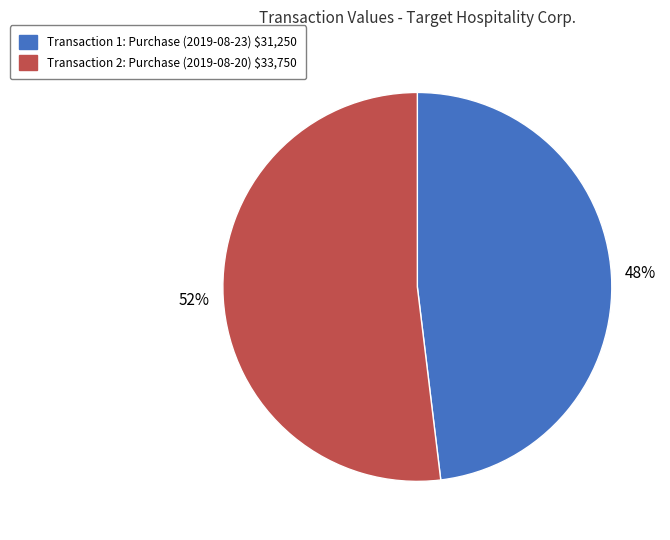

Count the number of slices in the pie.

2